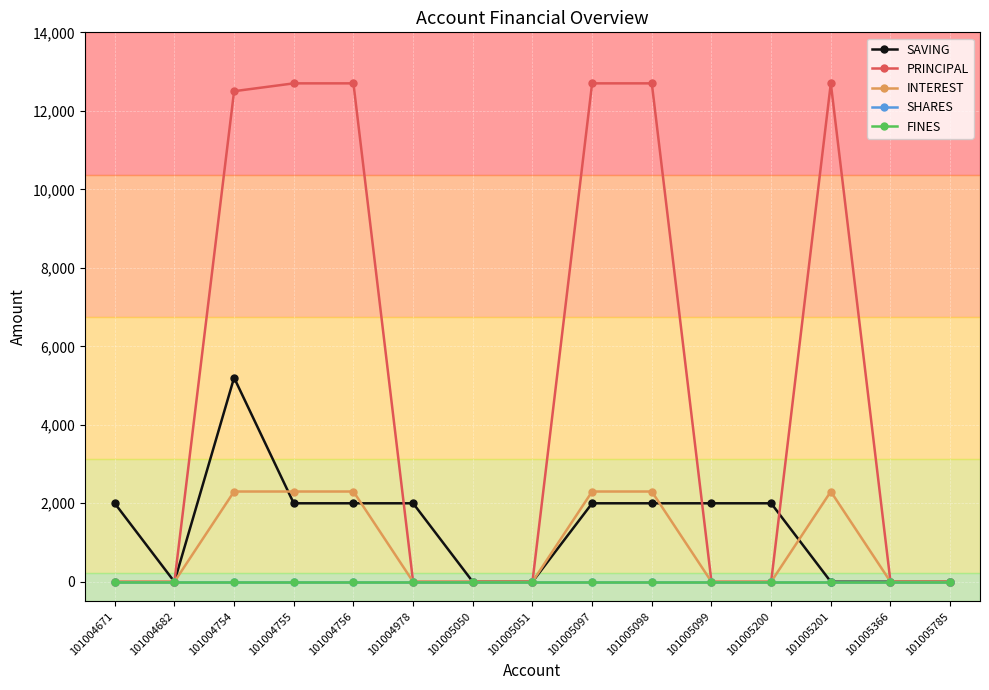

Does the chart have visible grid lines?

Yes